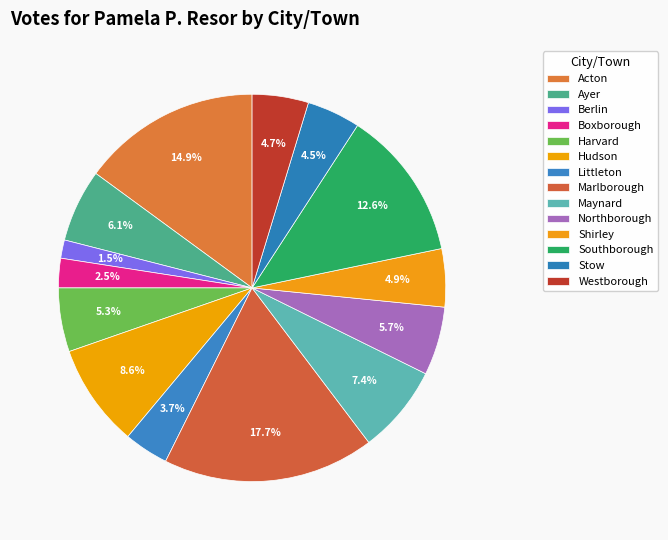

Between Maynard and Boxborough, which is larger?

Maynard